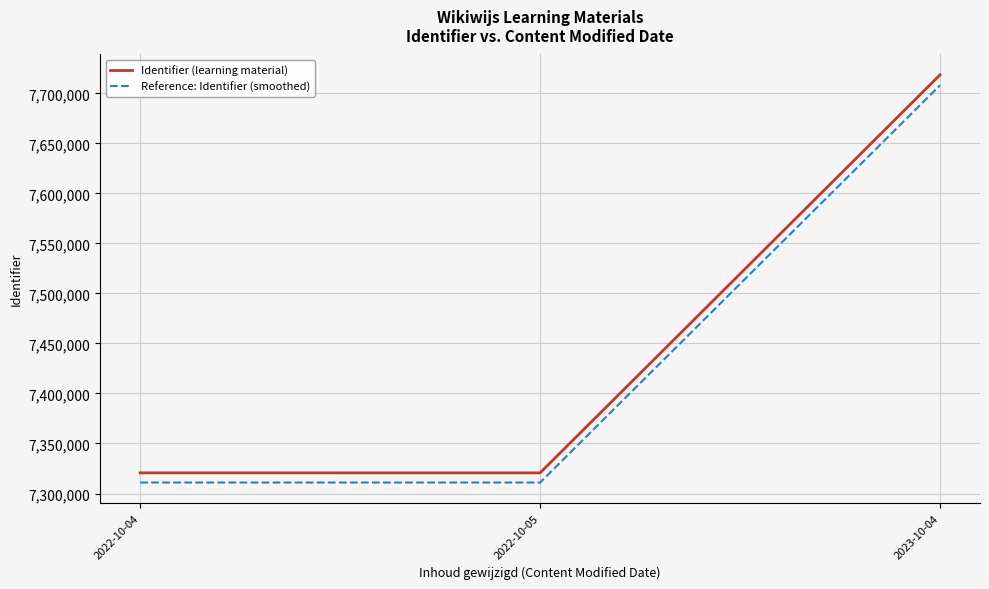

Is it true that Reference: Identifier (smoothed) equals 10453671.2 at 2023-10-04?

False